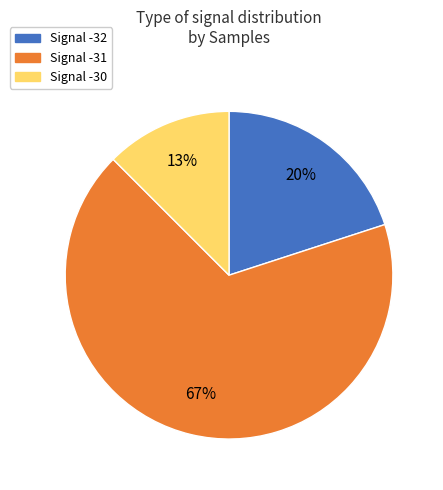

What is the largest slice in the pie chart?

Signal -31